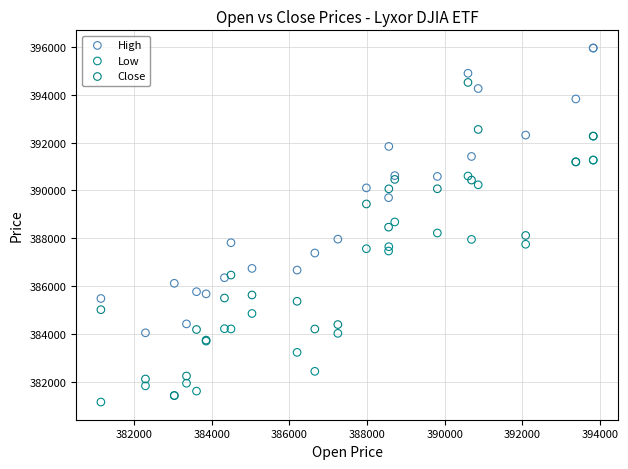

Which series has the largest Y range (max minus min)?

Close